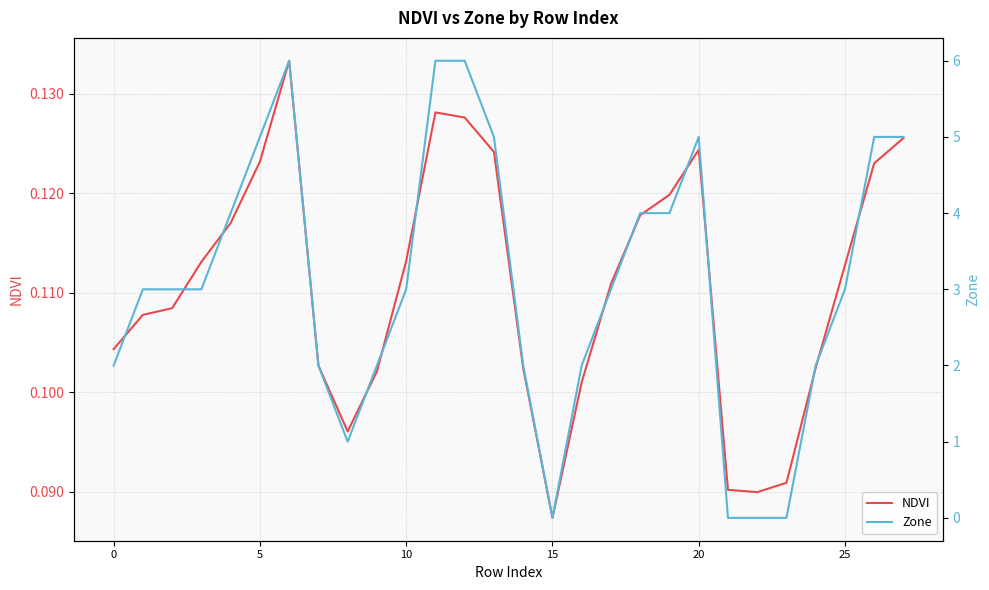

List the series in order of their overall mean, highest first.

Zone, NDVI